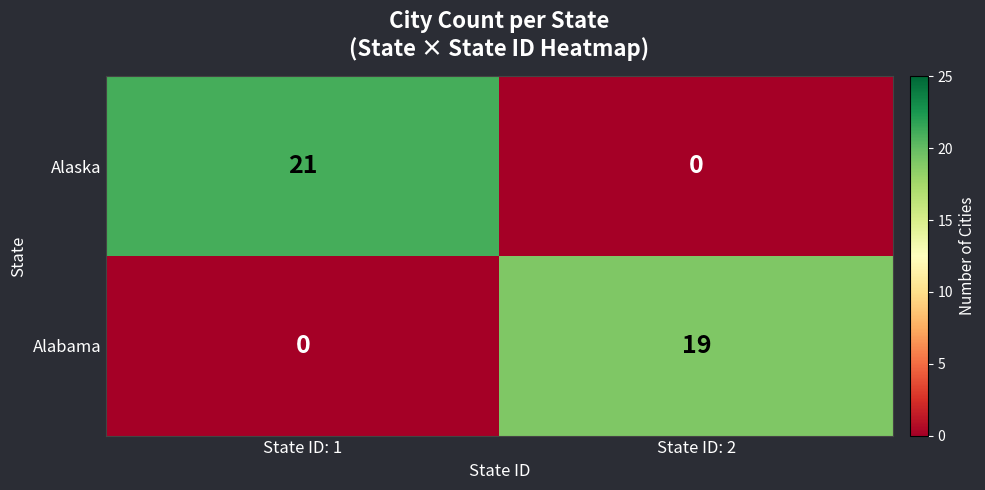

Which category has the highest value in the Alaska series?

State ID: 1